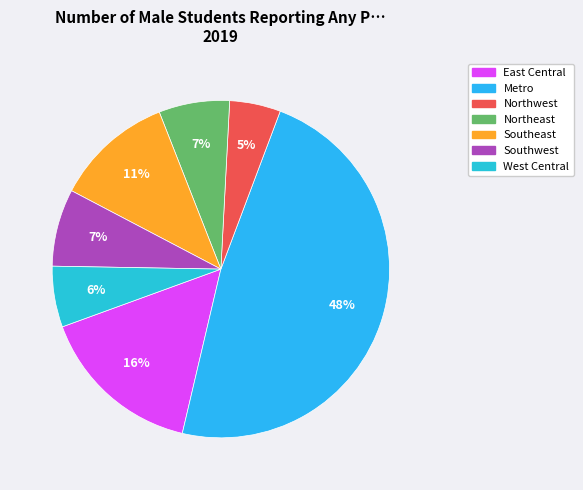

The Southeast slice represents 11% of the pie. True or false?

True